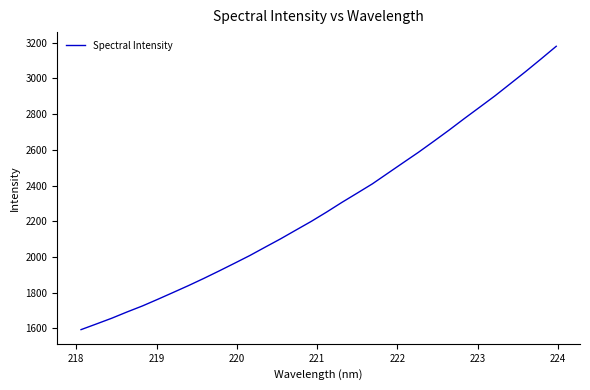

How many values are below 2250?

16